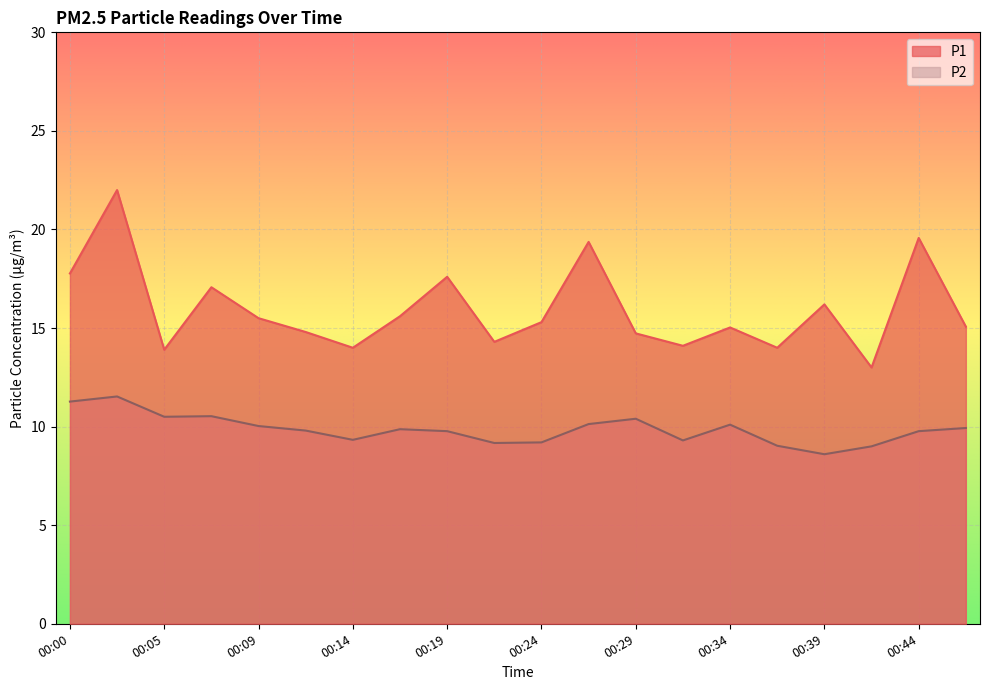

Reading right to left, transcribe all the data shown in this chart.

P1: 00:46=15.1	00:44=19.6	00:41=13.0	00:39=16.2	00:36=14.0	00:34=15.0	00:31=14.1	00:29=14.7	00:27=19.4	00:24=15.3	00:22=14.3	00:19=17.6	00:17=15.6	00:14=14.0	00:12=14.8	00:09=15.5	00:07=17.1	00:05=13.9	00:02=22.0	00:00=17.8
P2: 00:46=9.9	00:44=9.8	00:41=9.0	00:39=8.6	00:36=9.0	00:34=10.1	00:31=9.3	00:29=10.4	00:27=10.1	00:24=9.2	00:22=9.2	00:19=9.8	00:17=9.9	00:14=9.3	00:12=9.8	00:09=10.0	00:07=10.5	00:05=10.5	00:02=11.5	00:00=11.3